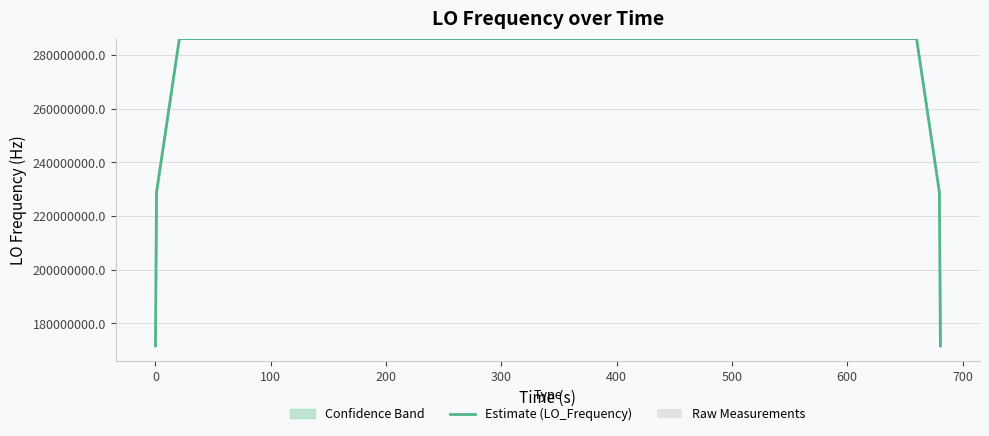

What is the sum of all Raw Measurements values?

110.5